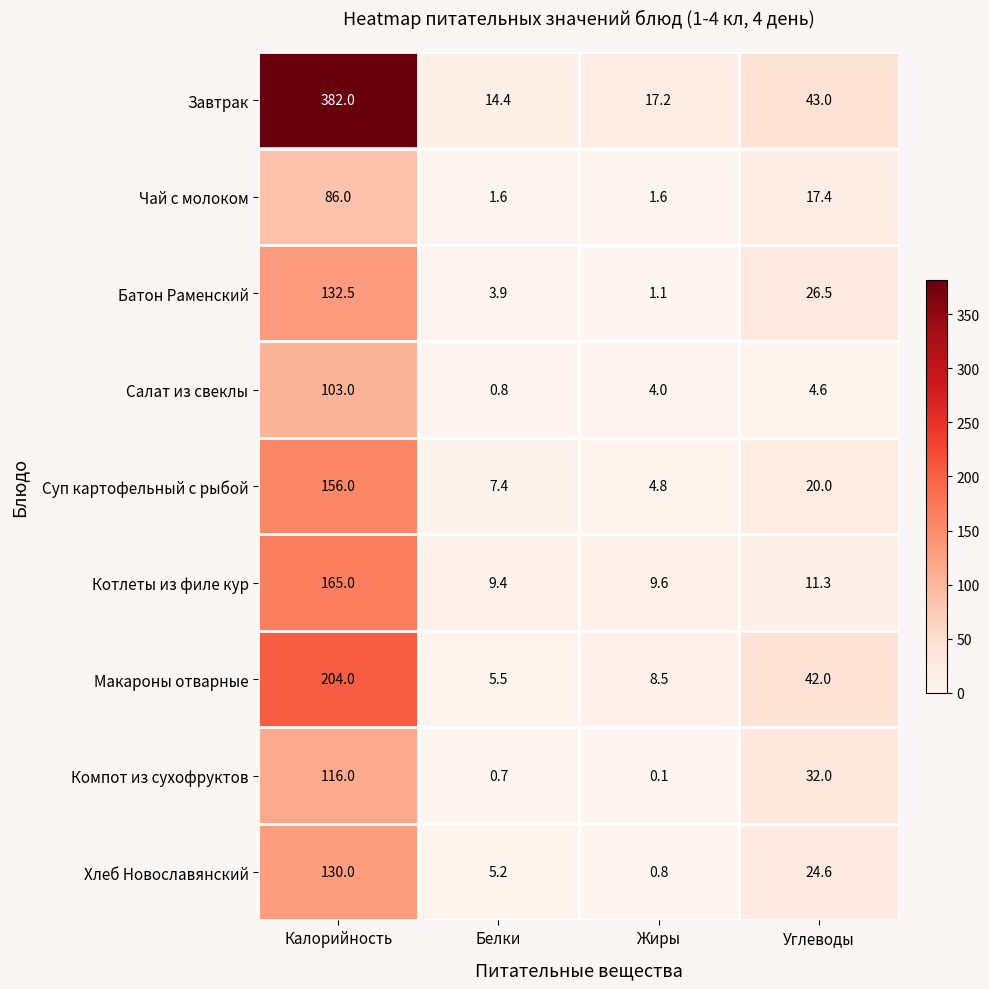

Which series has the widest spread of values?

Завтрак